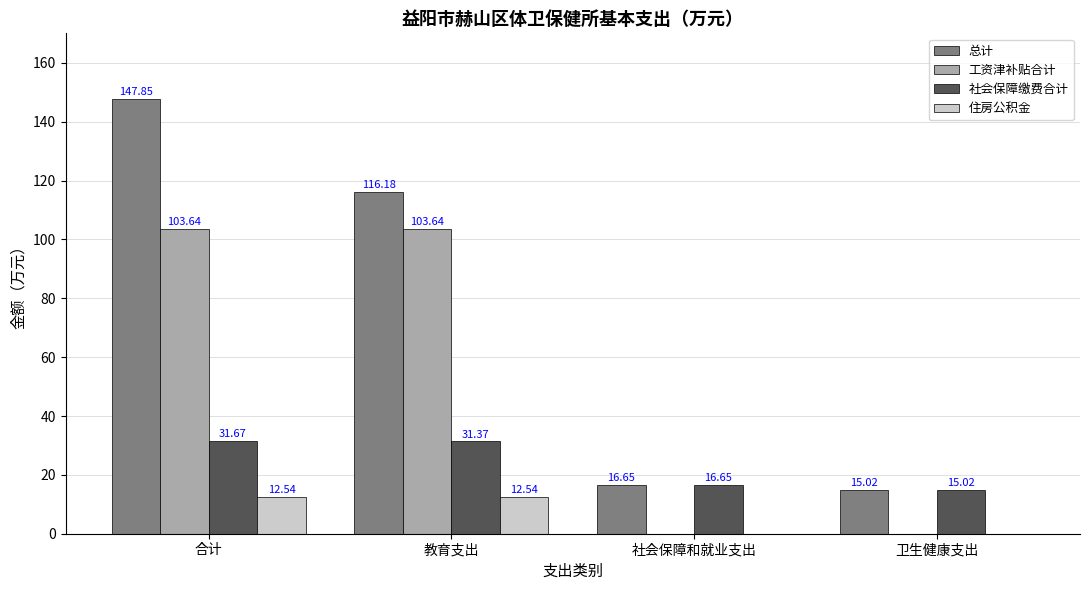

Which category has the highest value in the 社会保障缴费合计 series?

合计